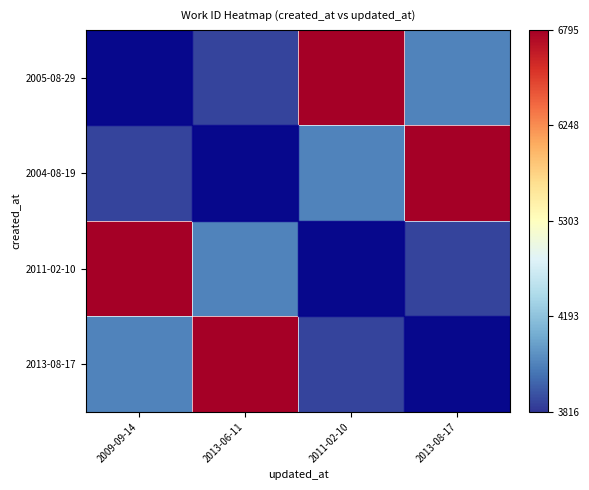

Which series has the largest total across all categories?

2005-08-29